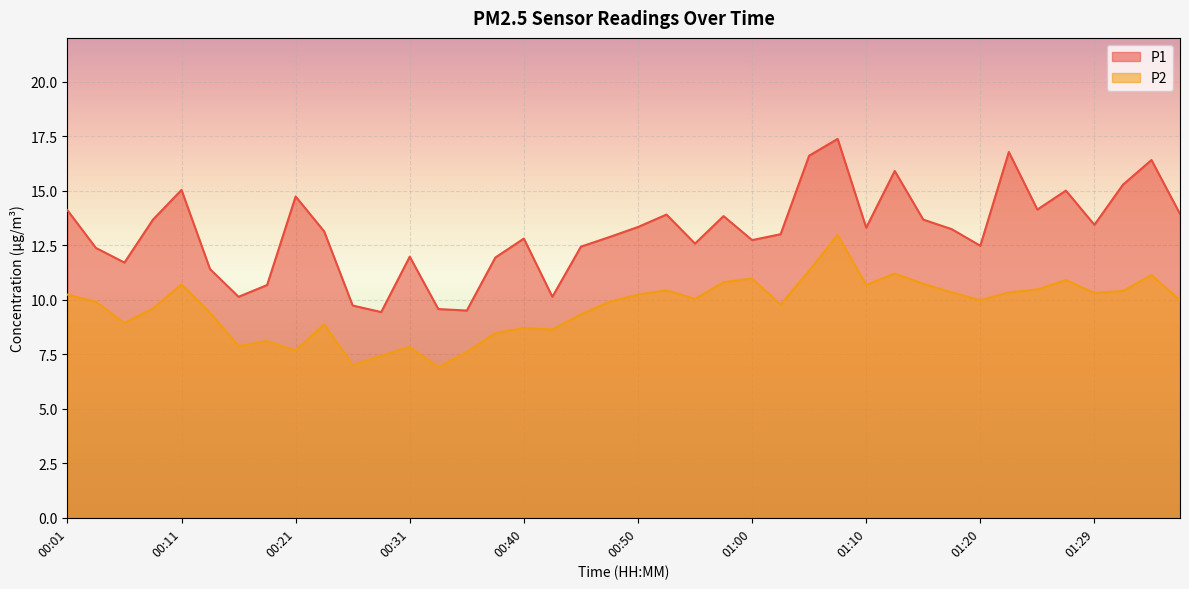

Between 00:45 and 00:28, which is larger?

00:45